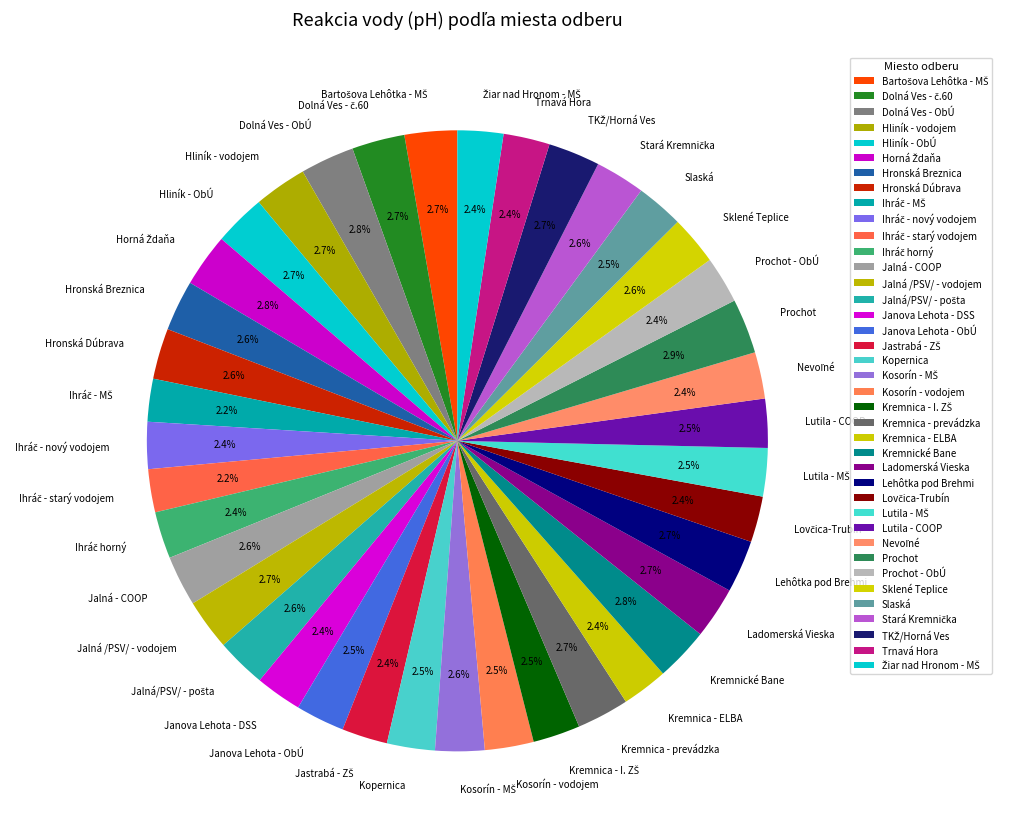

Approximately how many times larger is the value at Lehôtka pod Brehmi compared to Kremnica - ELBA?

1.1